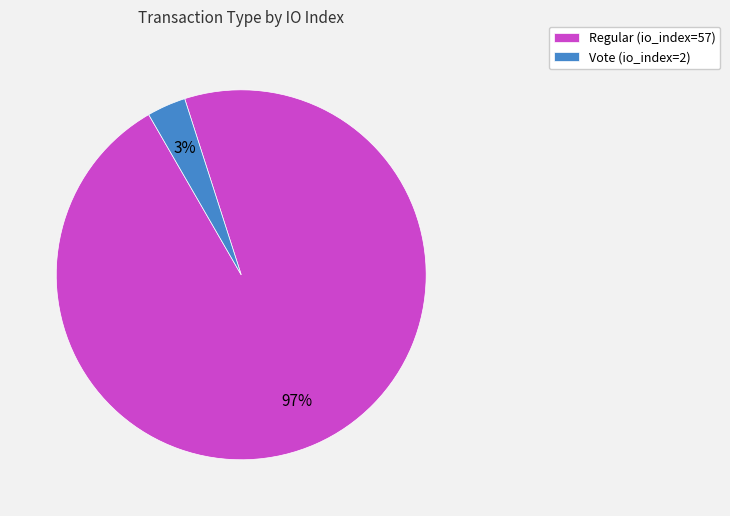

To the nearest percent, what is the average slice percentage?

50%